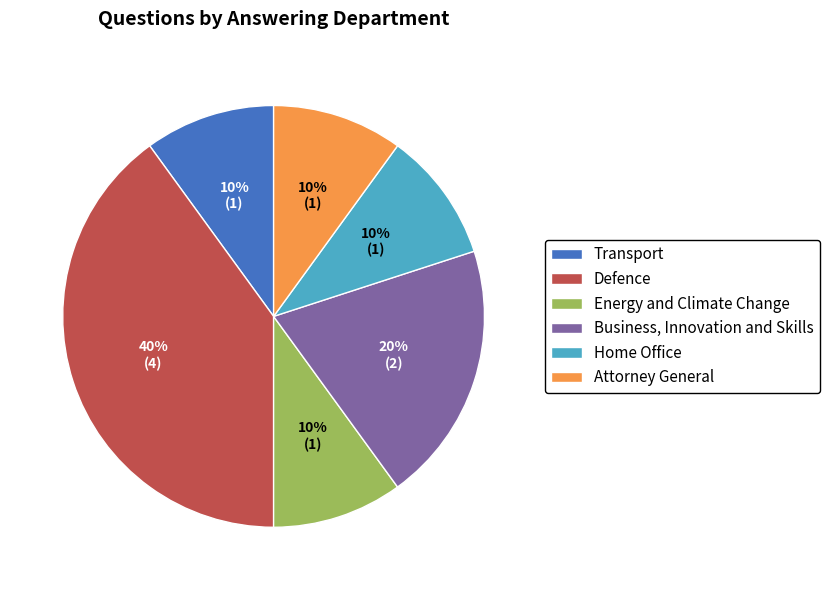

Is there any slice that represents more than half of the pie?

No